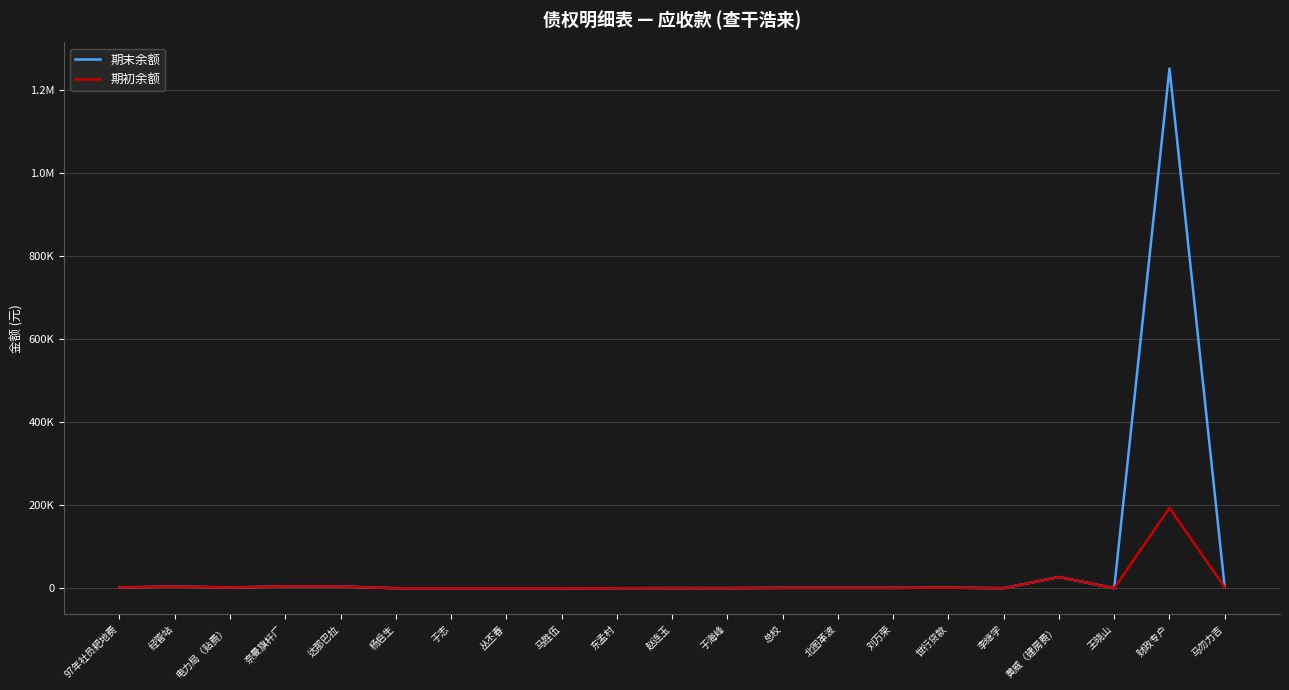

What are all the series names shown in the legend?

期末余额, 期初余额